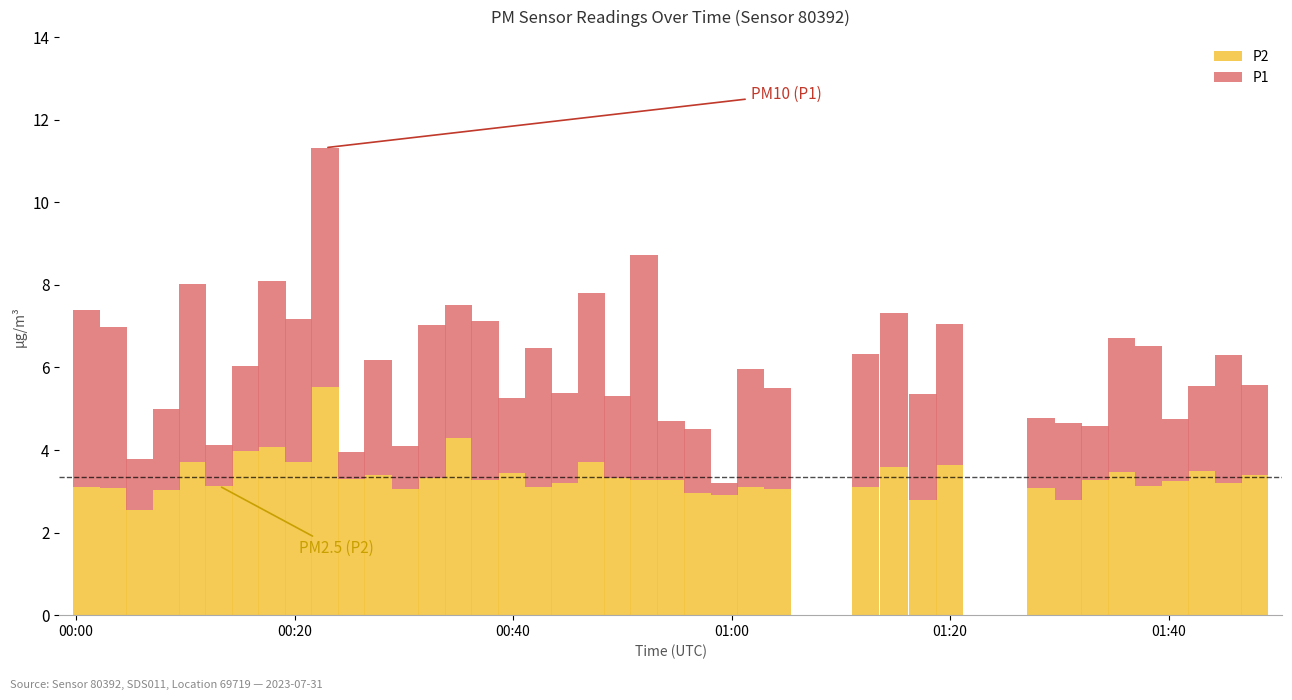

Count the number of data series in this chart.

2